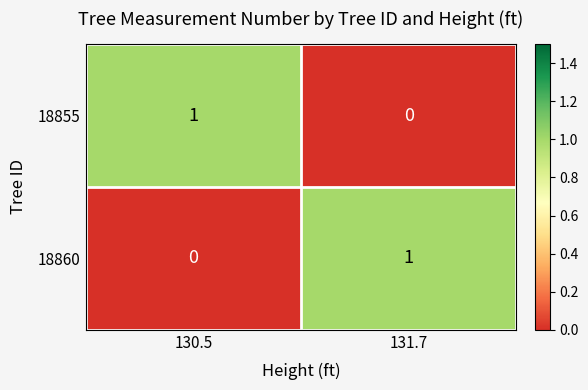

What is the difference between the highest and lowest values at 130.5?

1